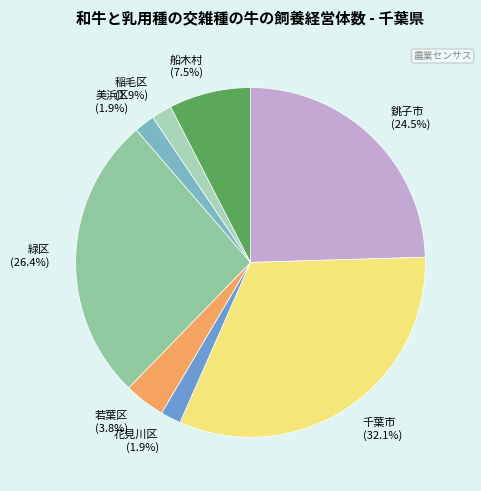

Which has a higher value, 花見川区 or 緑区?

緑区